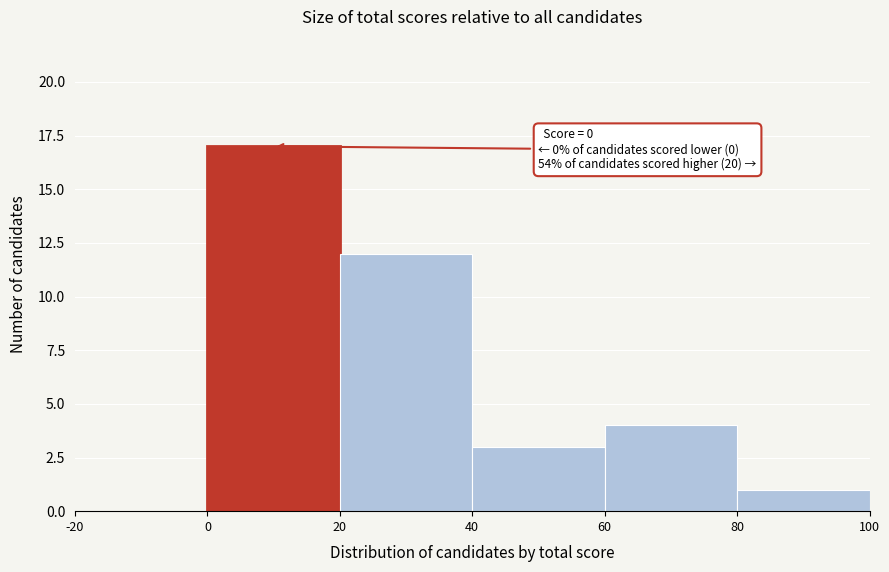

Over which range of the x-axis is the bar tallest?

0 to 20